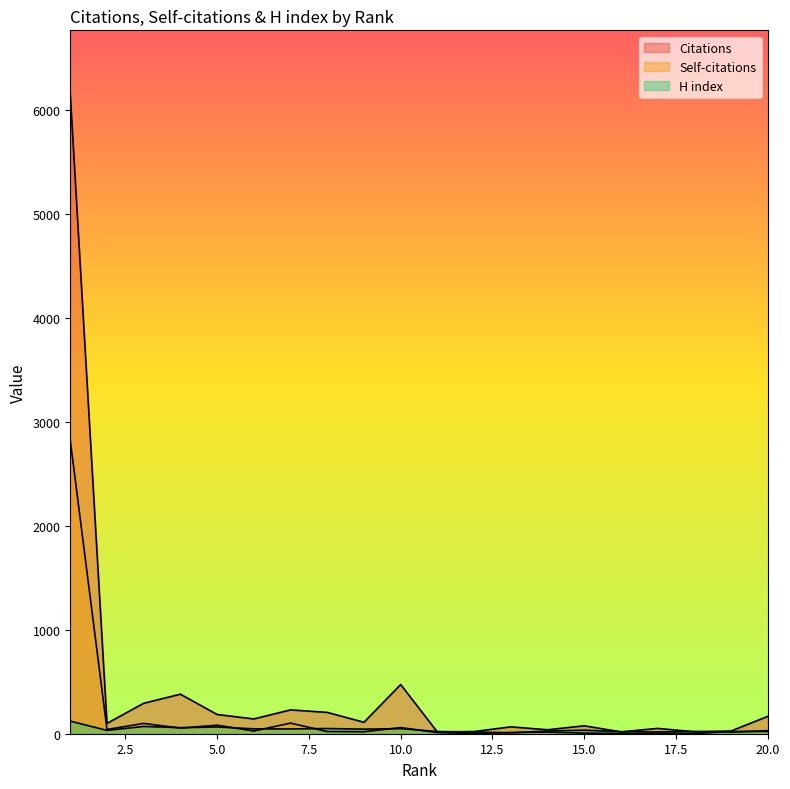

The value of H index at 12 is 28. True or false?

False